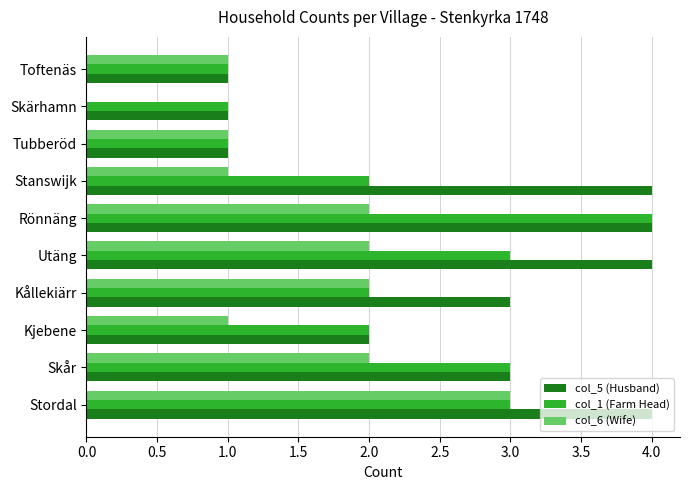

The value of col_1 (Farm Head) at Skärhamn is 2. True or false?

False